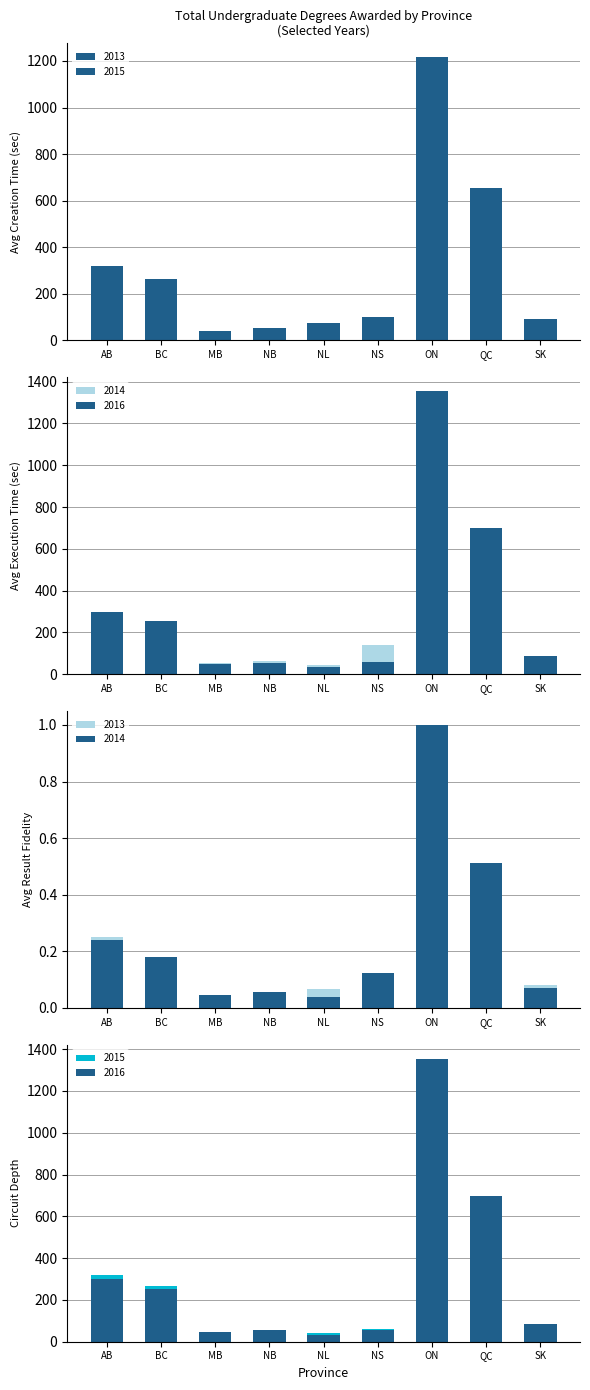

Reading right to left, list all the values displayed in this chart.

2013: SK=92	QC=518	ON=1123	NS=101	NL=77	NB=45	MB=29	BC=172	AB=290
2015: SK=85	QC=656	ON=1215	NS=63	NL=42	NB=53	MB=42	BC=265	AB=319
2014: SK=83	QC=593	ON=1155	NS=142	NL=44	NB=65	MB=52	BC=210	AB=277
2016: SK=85	QC=698	ON=1354	NS=57	NL=34	NB=55	MB=47	BC=253	AB=299